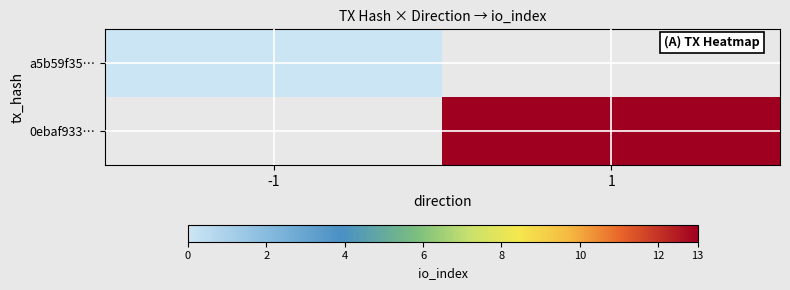

Rank the series by their maximum value, from lowest to highest.

a5b59f35…, 0ebaf933…